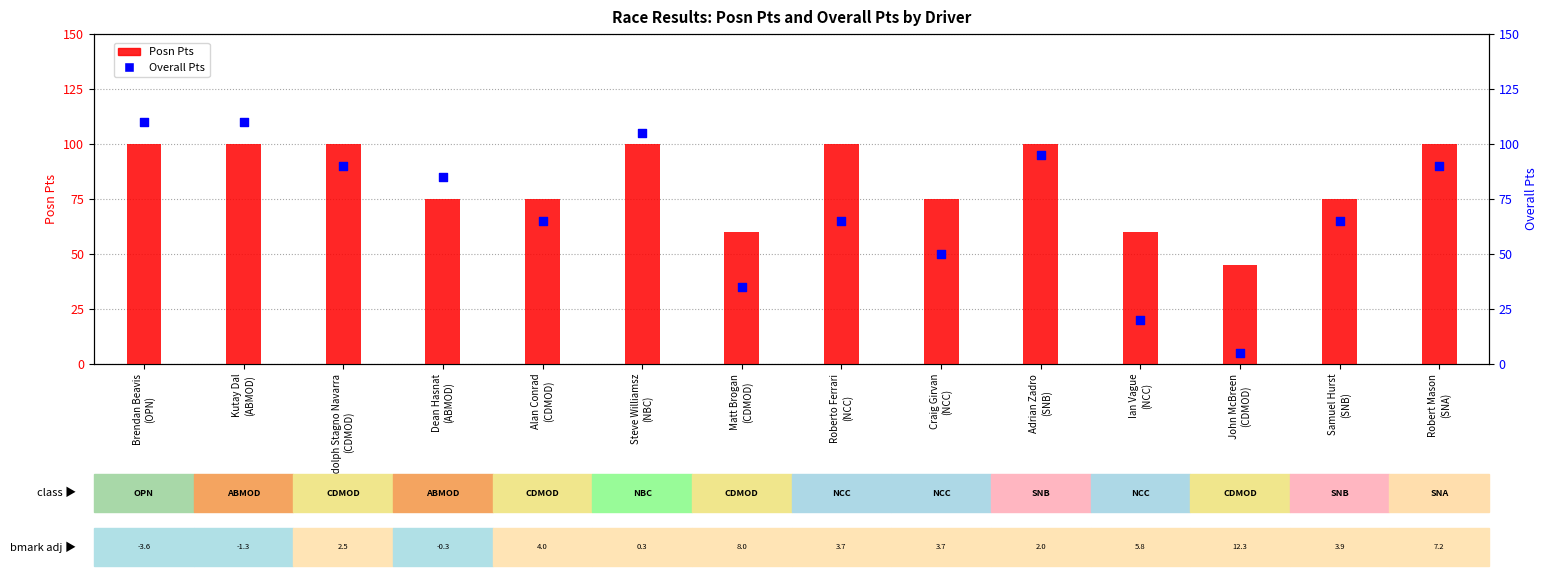

Is the value of Posn Pts at Craig Girvan
(NCC) greater than the value of Overall Pts at Ian Vague
(NCC)?

Yes